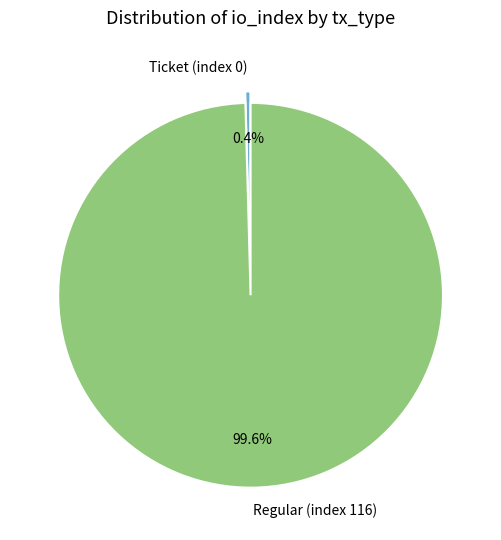

Combined, do Regular (index 116) and Ticket (index 0) account for over 50%?

Yes